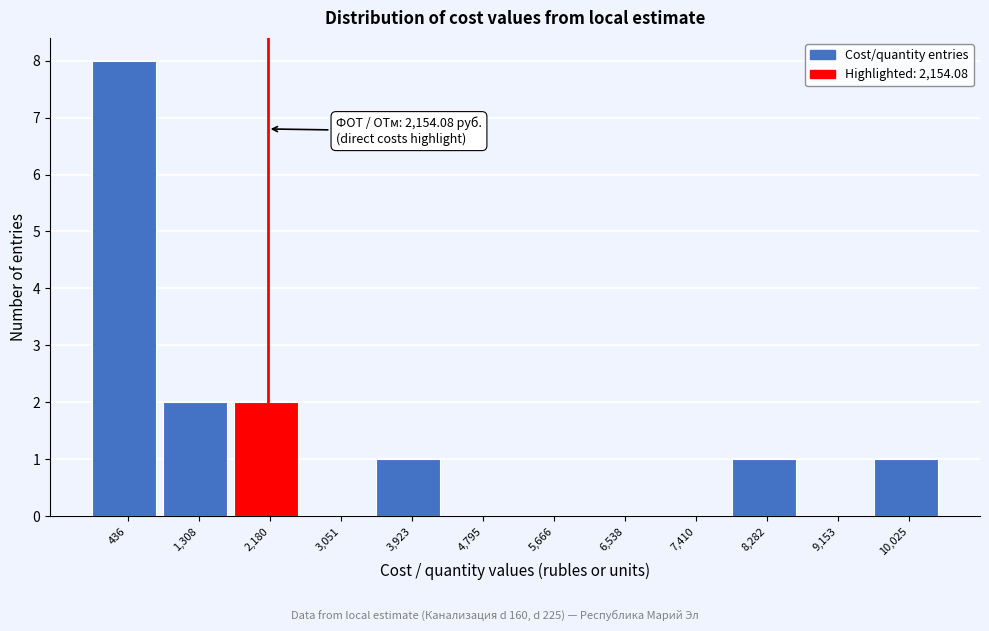

Over which range of the x-axis is the bar tallest?

0 to 900